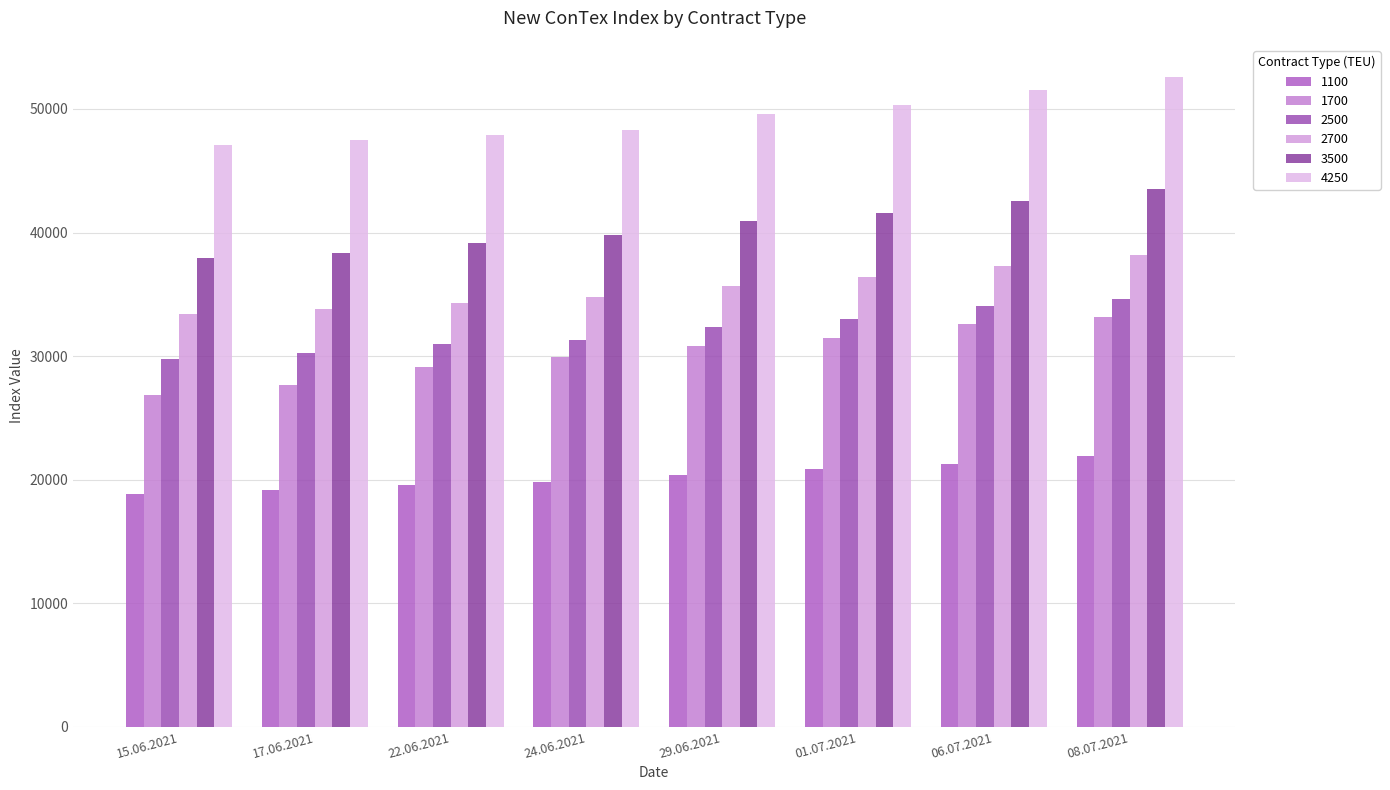

Reading right to left, transcribe all the data shown in this chart.

1100: 08.07.2021=21904	06.07.2021=21279	01.07.2021=20825	29.06.2021=20388	24.06.2021=19779	22.06.2021=19550	17.06.2021=19129	15.06.2021=18813
1700: 08.07.2021=33133	06.07.2021=32629	01.07.2021=31463	29.06.2021=30796	24.06.2021=29888	22.06.2021=29142	17.06.2021=27654	15.06.2021=26863
2500: 08.07.2021=34659	06.07.2021=34064	01.07.2021=32995	29.06.2021=32345	24.06.2021=31336	22.06.2021=30986	17.06.2021=30250	15.06.2021=29805
2700: 08.07.2021=38145	06.07.2021=37332	01.07.2021=36368	29.06.2021=35700	24.06.2021=34814	22.06.2021=34314	17.06.2021=33777	15.06.2021=33414
3500: 08.07.2021=43535	06.07.2021=42523	01.07.2021=41563	29.06.2021=40898	24.06.2021=39775	22.06.2021=39170	17.06.2021=38380	15.06.2021=37940
4250: 08.07.2021=52565	06.07.2021=51515	01.07.2021=50360	29.06.2021=49555	24.06.2021=48325	22.06.2021=47885	17.06.2021=47455	15.06.2021=47065